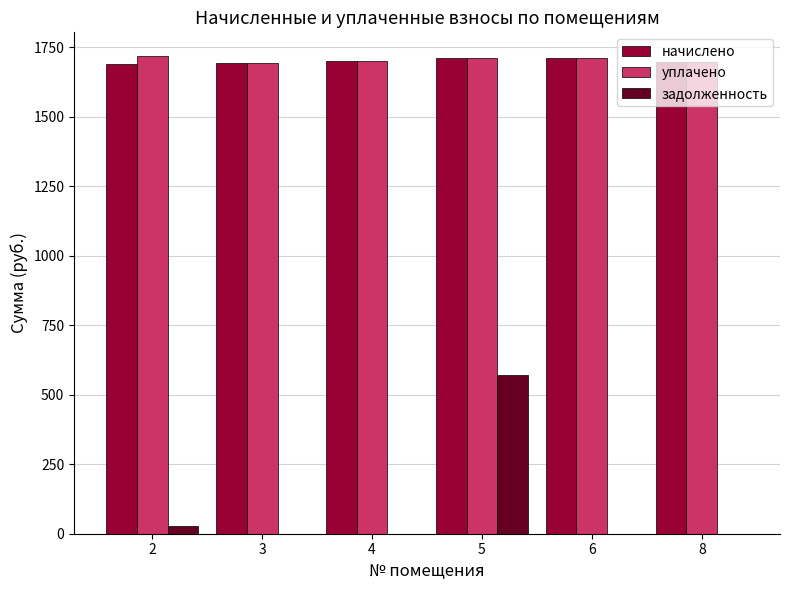

Is the value of задолженность at 5 greater than the value of начислено at 2?

No